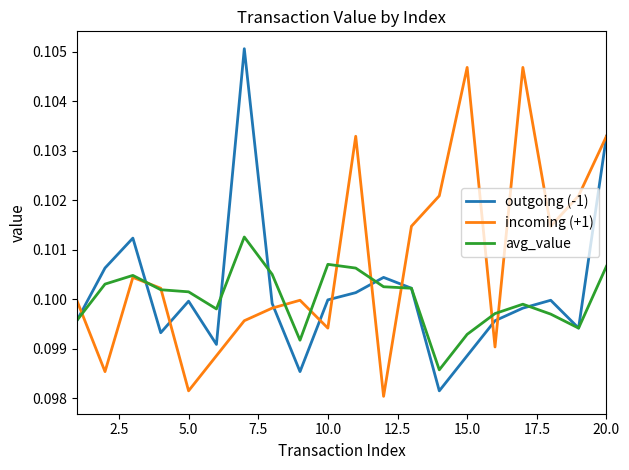

List the series in order of their peak value, lowest first.

avg_value, incoming (+1), outgoing (-1)